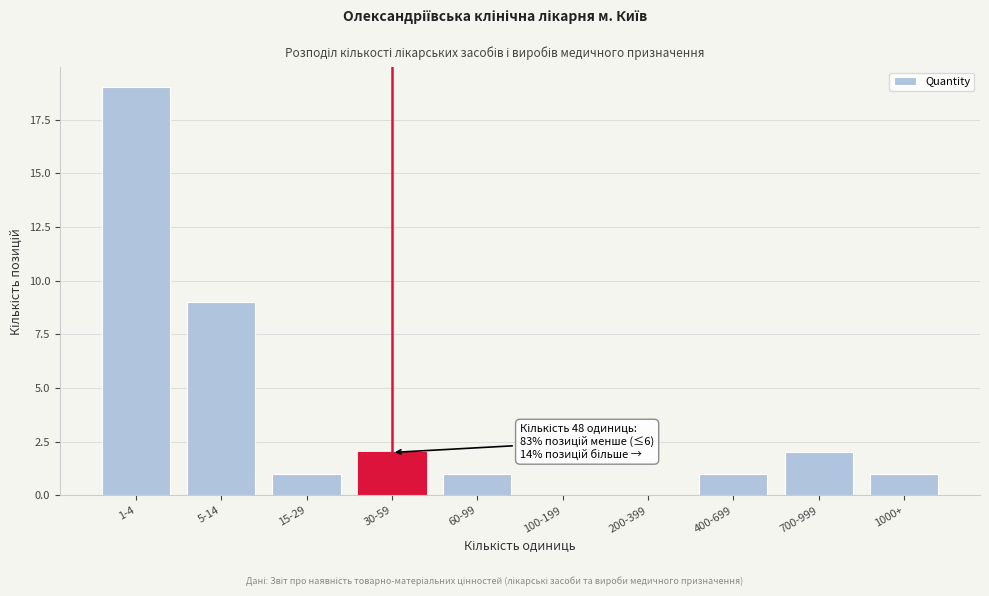

Reading left to right, list all the values displayed in this chart.

1-4=19	5-14=9	15-29=1	30-59=2	60-99=1	100-199=0	200-399=0	400-699=1	700-999=2	1000+=1